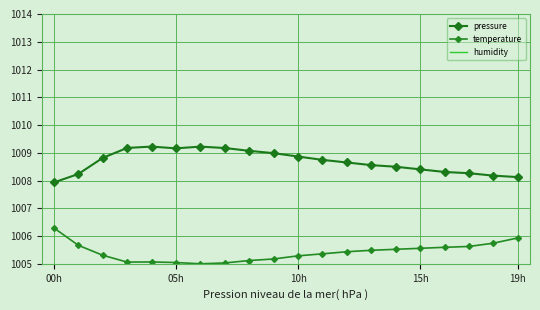

Which series has the widest spread of values?

pressure